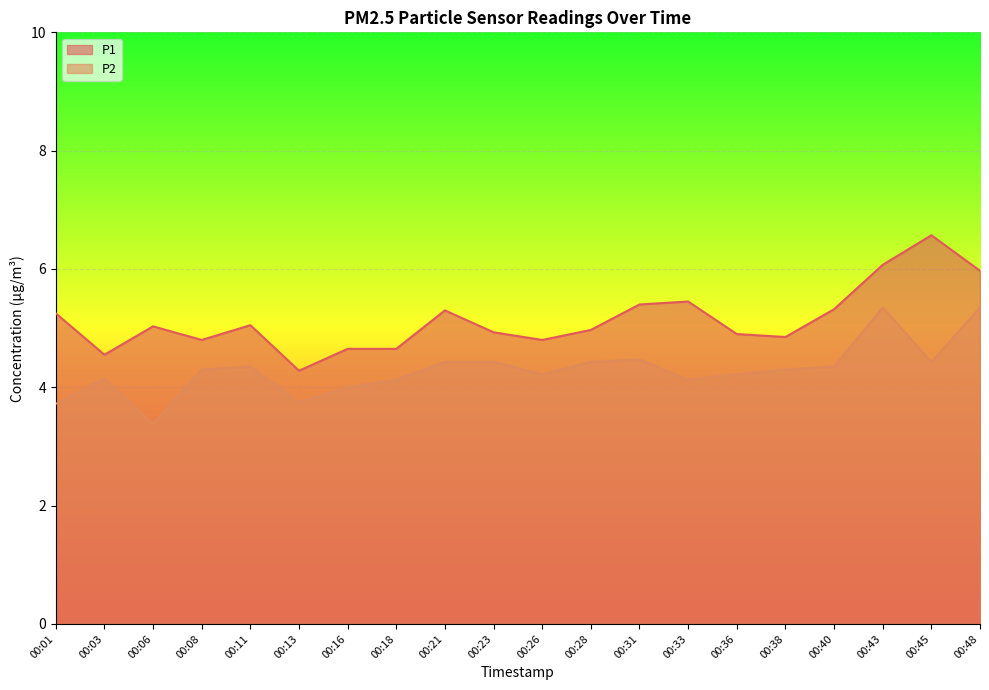

Which series has the widest spread of values?

P1